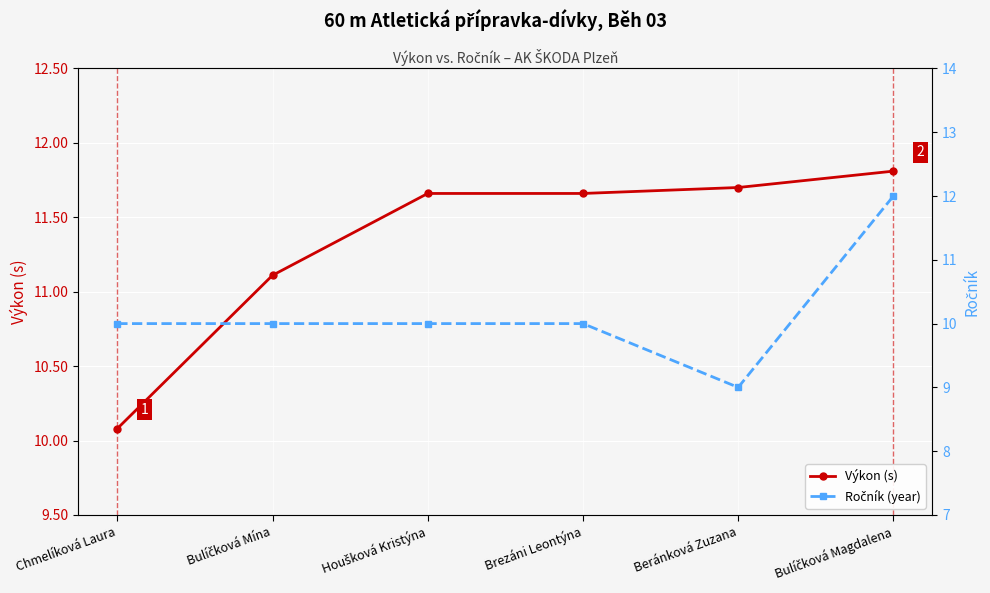

Between Bulíčková Mína and Brezáni Leontýna, which series saw the biggest shift?

Výkon (s)